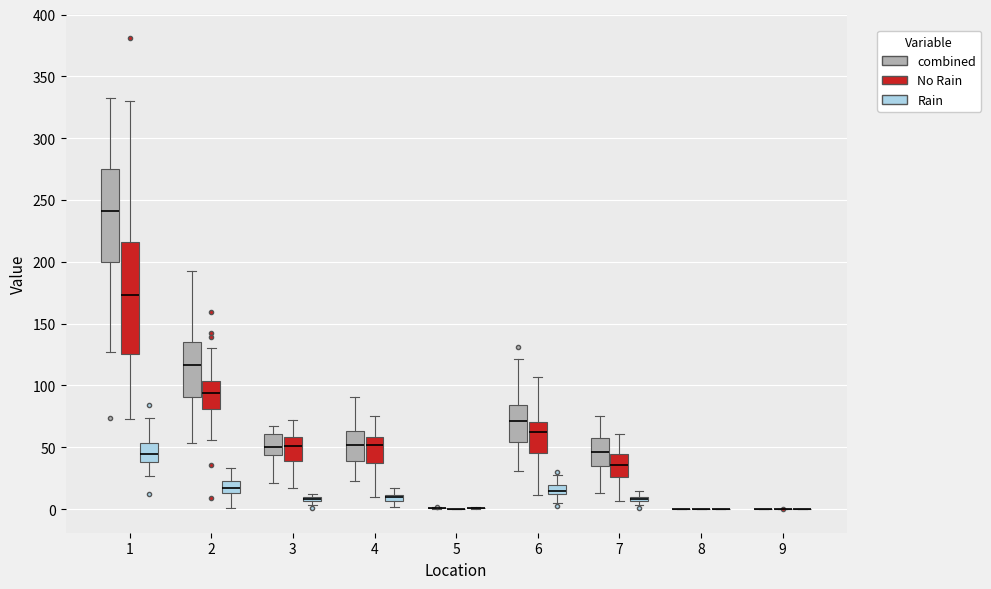

Where is the upper edge of the box for 2 (combined) on the y-axis? The values are not printed on the chart, so give them approximately, as read against the axis.

135